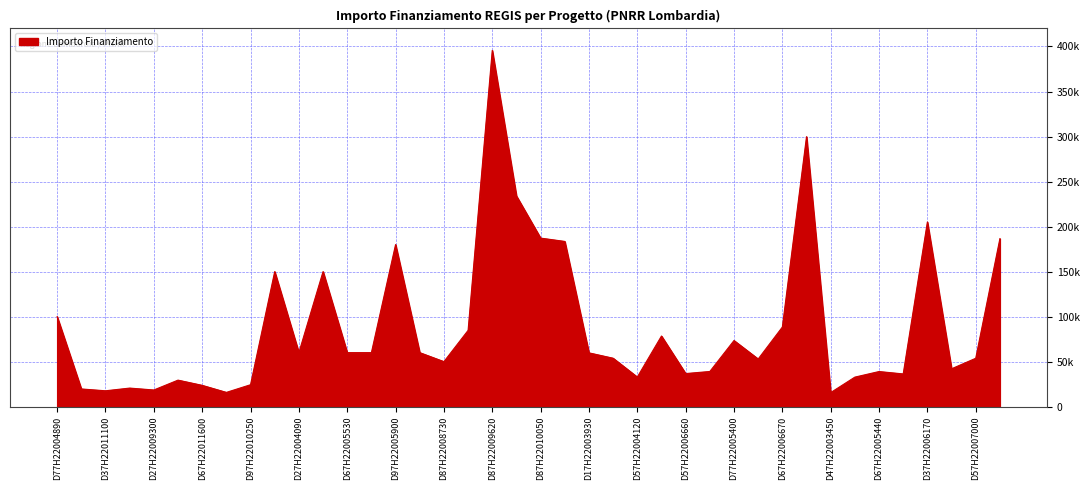

What is the label of the 37th point from the left?

D37H22006170